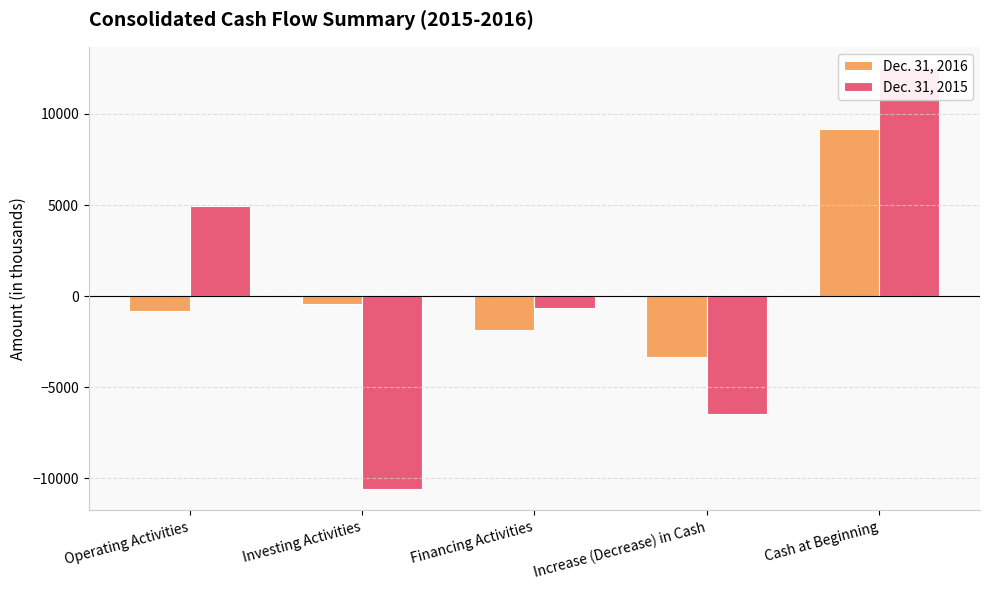

How many values in the Dec. 31, 2016 series exceed -825?

2